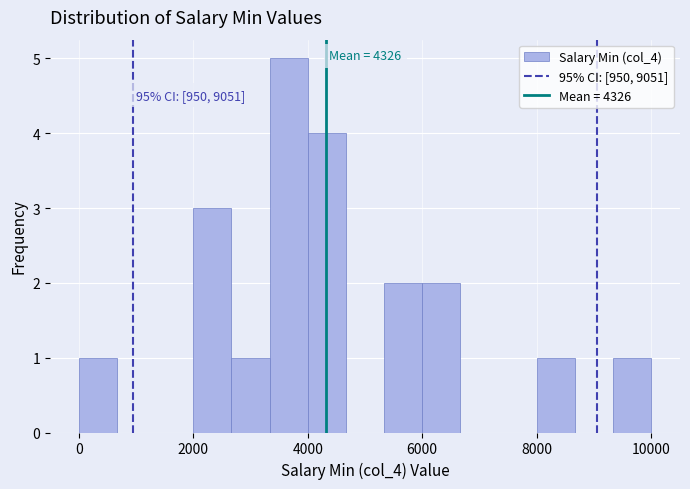

Around what value on the x-axis is the tallest bar? Give the approximate position of its centre, as read against the axis.

3600